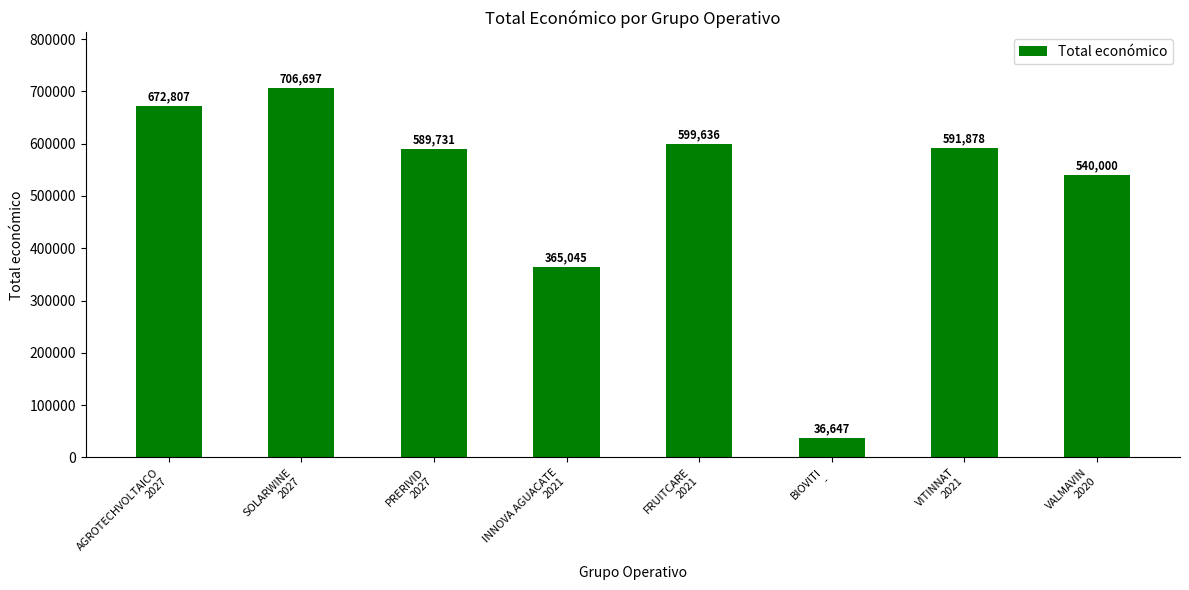

What is the average value?

512805